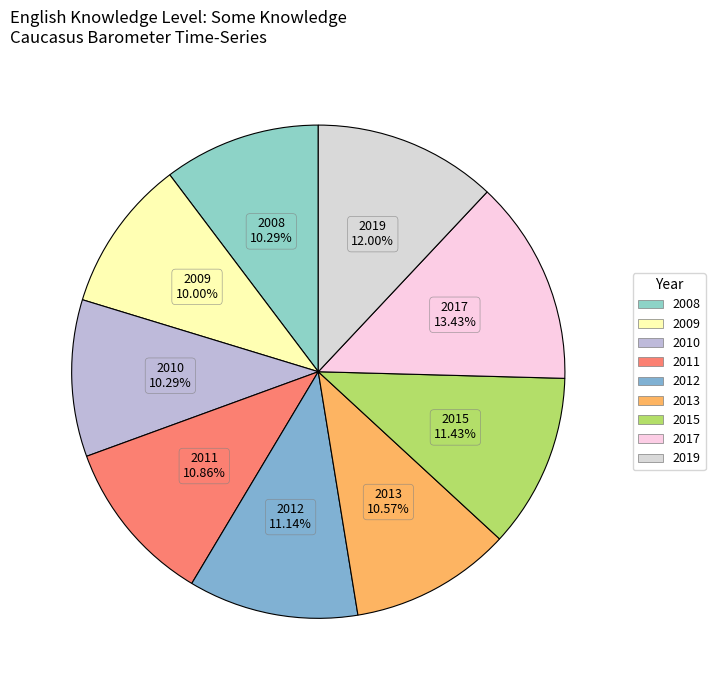

How many segments does this pie chart have?

9